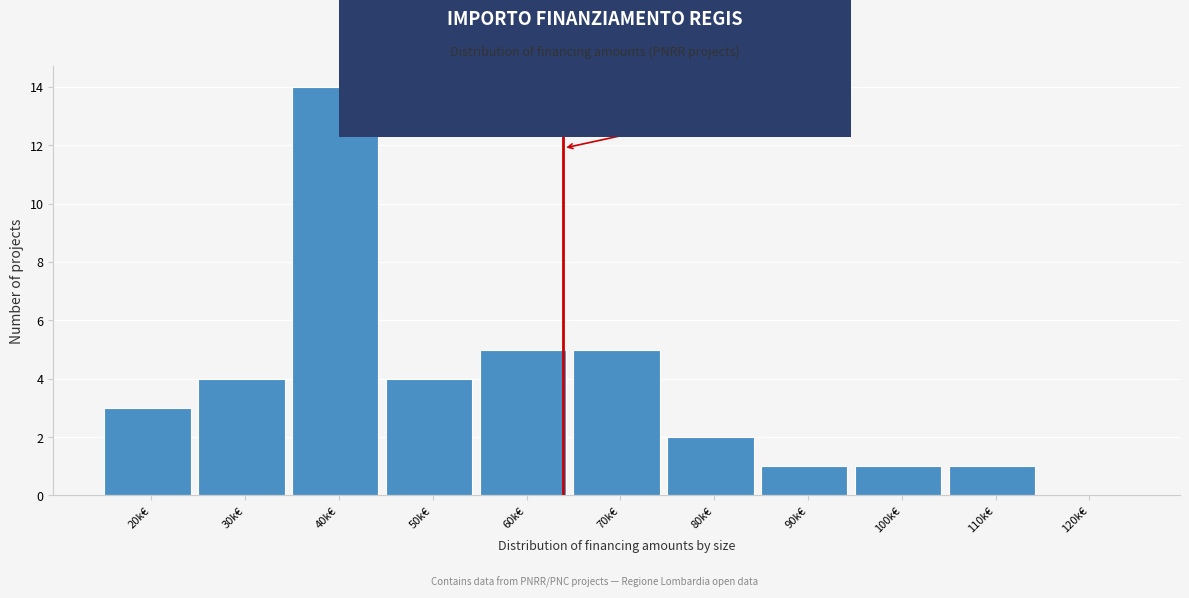

Reading left to right, list all the values displayed in this chart.

20k€=3	30k€=4	40k€=14	50k€=4	60k€=5	70k€=5	80k€=2	90k€=1	100k€=1	110k€=1	120k€=0